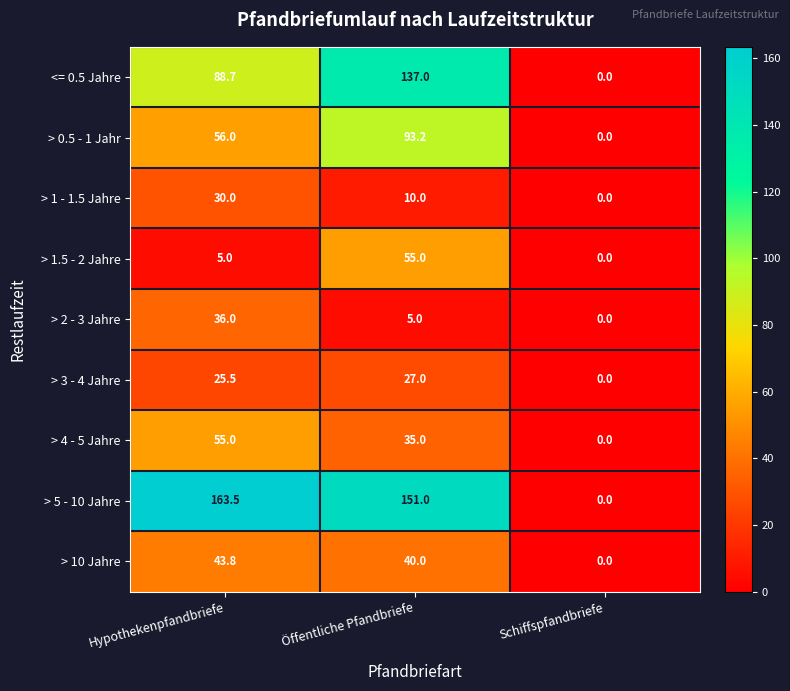

Reading left to right, transcribe all the data shown in this chart.

<= 0.5 Jahre: Hypothekenpfandbriefe=88.7	Öffentliche Pfandbriefe=137.0	Schiffspfandbriefe=0.0
> 0.5 - 1 Jahr: Hypothekenpfandbriefe=56.0	Öffentliche Pfandbriefe=93.2	Schiffspfandbriefe=0.0
> 1 - 1.5 Jahre: Hypothekenpfandbriefe=30.0	Öffentliche Pfandbriefe=10.0	Schiffspfandbriefe=0.0
> 1.5 - 2 Jahre: Hypothekenpfandbriefe=5.0	Öffentliche Pfandbriefe=55.0	Schiffspfandbriefe=0.0
> 2 - 3 Jahre: Hypothekenpfandbriefe=36.0	Öffentliche Pfandbriefe=5.0	Schiffspfandbriefe=0.0
> 3 - 4 Jahre: Hypothekenpfandbriefe=25.5	Öffentliche Pfandbriefe=27.0	Schiffspfandbriefe=0.0
> 4 - 5 Jahre: Hypothekenpfandbriefe=55.0	Öffentliche Pfandbriefe=35.0	Schiffspfandbriefe=0.0
> 5 - 10 Jahre: Hypothekenpfandbriefe=163.5	Öffentliche Pfandbriefe=151.0	Schiffspfandbriefe=0.0
> 10 Jahre: Hypothekenpfandbriefe=43.8	Öffentliche Pfandbriefe=40.0	Schiffspfandbriefe=0.0